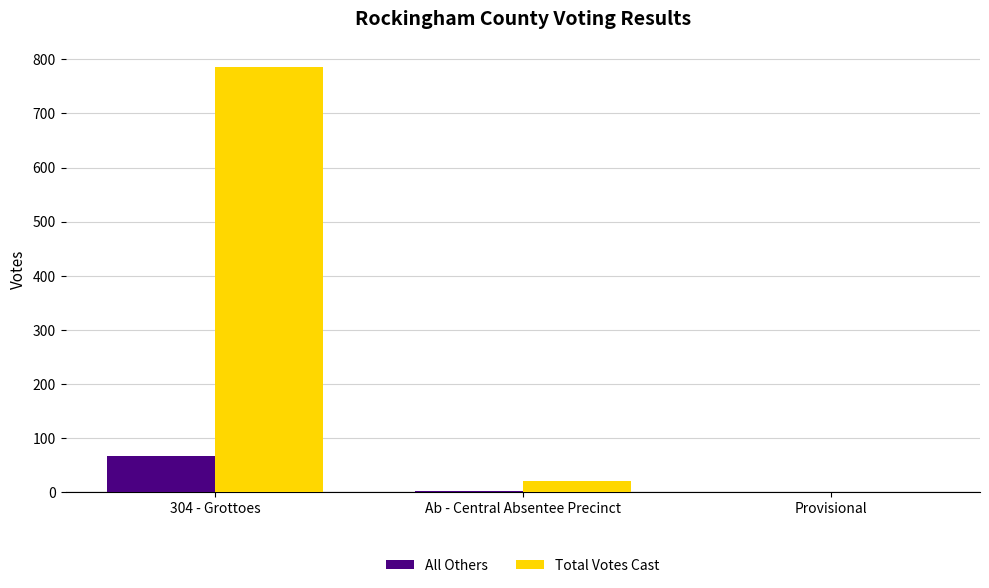

What is the spread (max minus min) of values at 304 - Grottoes?

719